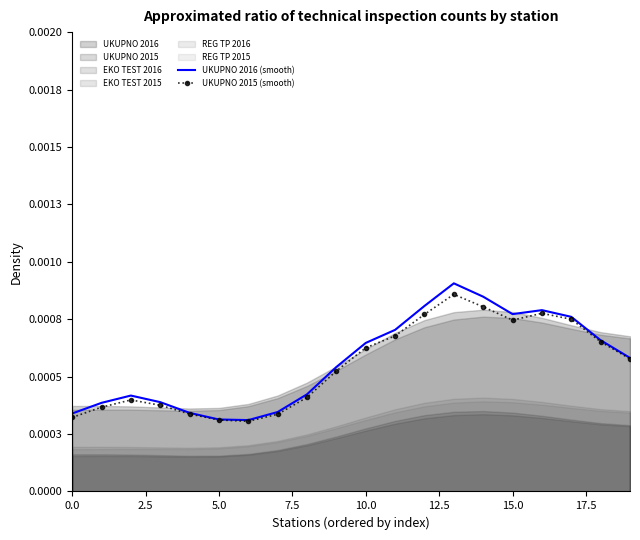

True or false: UKUPNO 2015 (smooth) and UKUPNO 2016 (smooth) cross at least once.

False